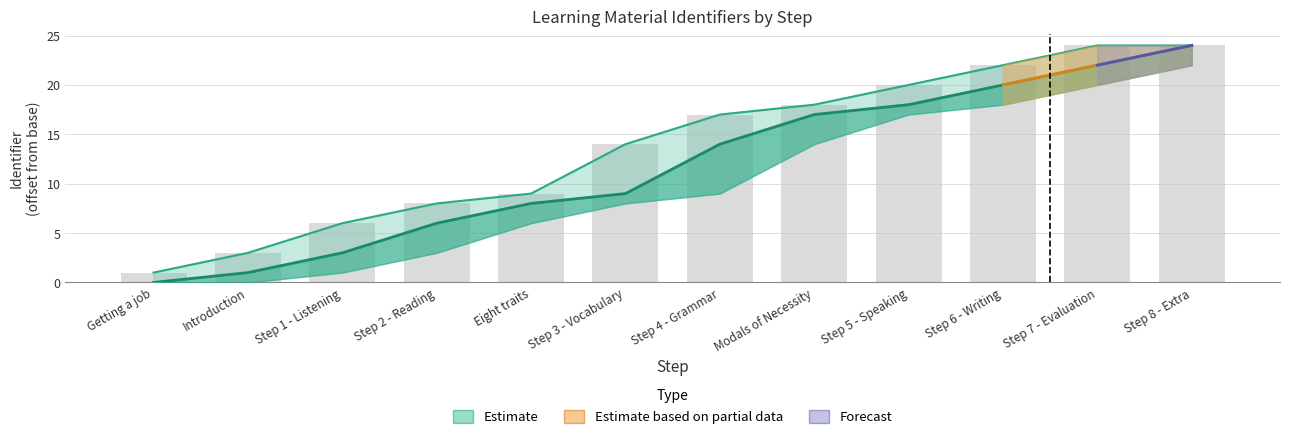

What is the approximate value of Identifier_upper at Step 1 - Listening?

6